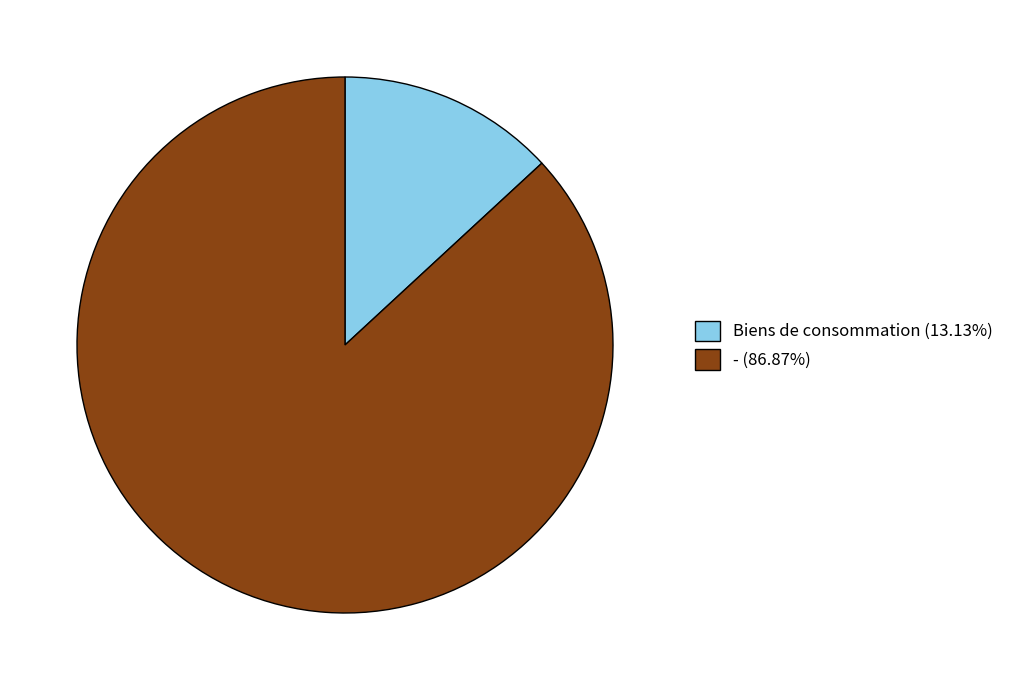

Count the number of slices in the pie.

2